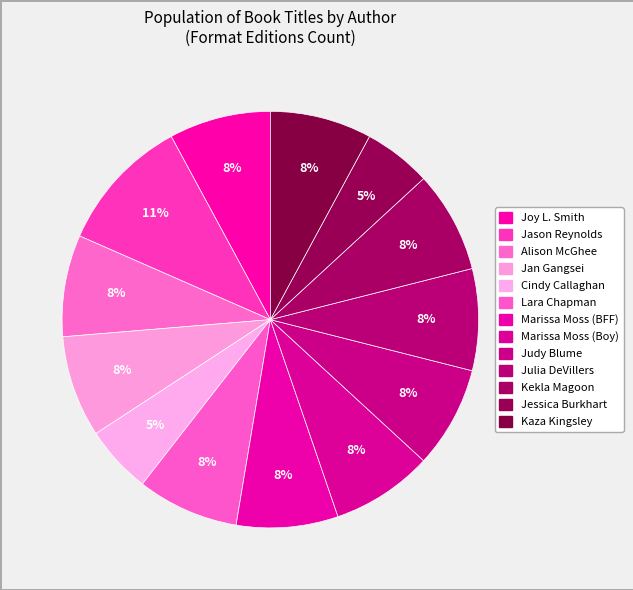

Is Kekla Magoon the majority of the pie?

No